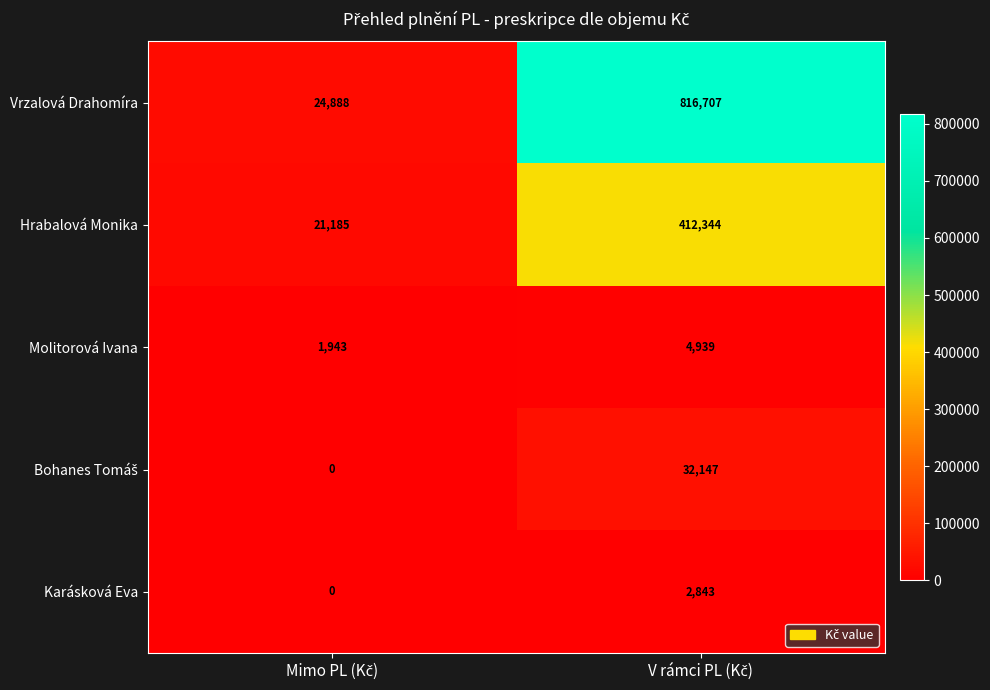

How many positive values does the Karásková Eva series have?

1